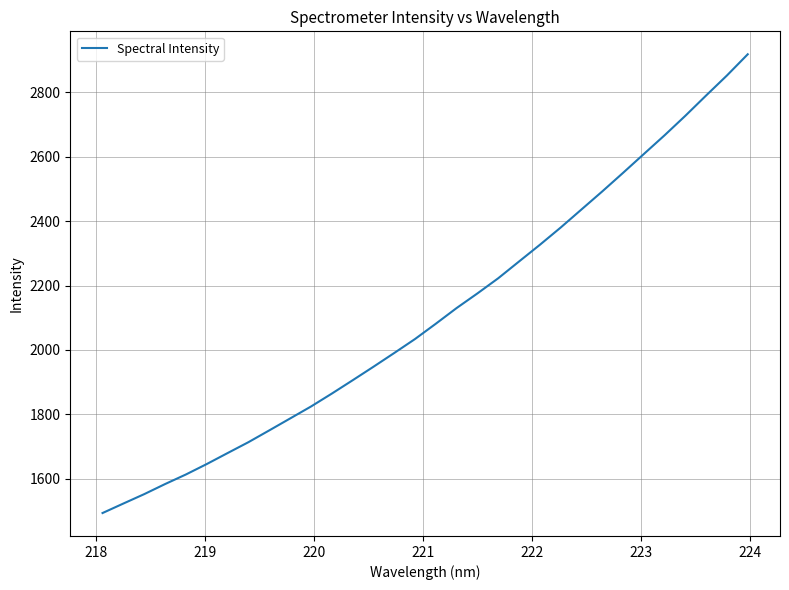

Reading left to right, list all the values displayed in this chart.

1493.7	1523.2	1552.4	1583.6	1613.4	1645.8	1679.8	1713.6	1750.2	1787.2	1824.2	1864.3	1905.6	1947.6	1990.4	2033.8	2081.3	2130.0	2175.5	2222.5	2274.6	2326.3	2379.9	2436.0	2492.1	2549.7	2608.2	2666.5	2727.2	2790.2	2852.2	2918.0